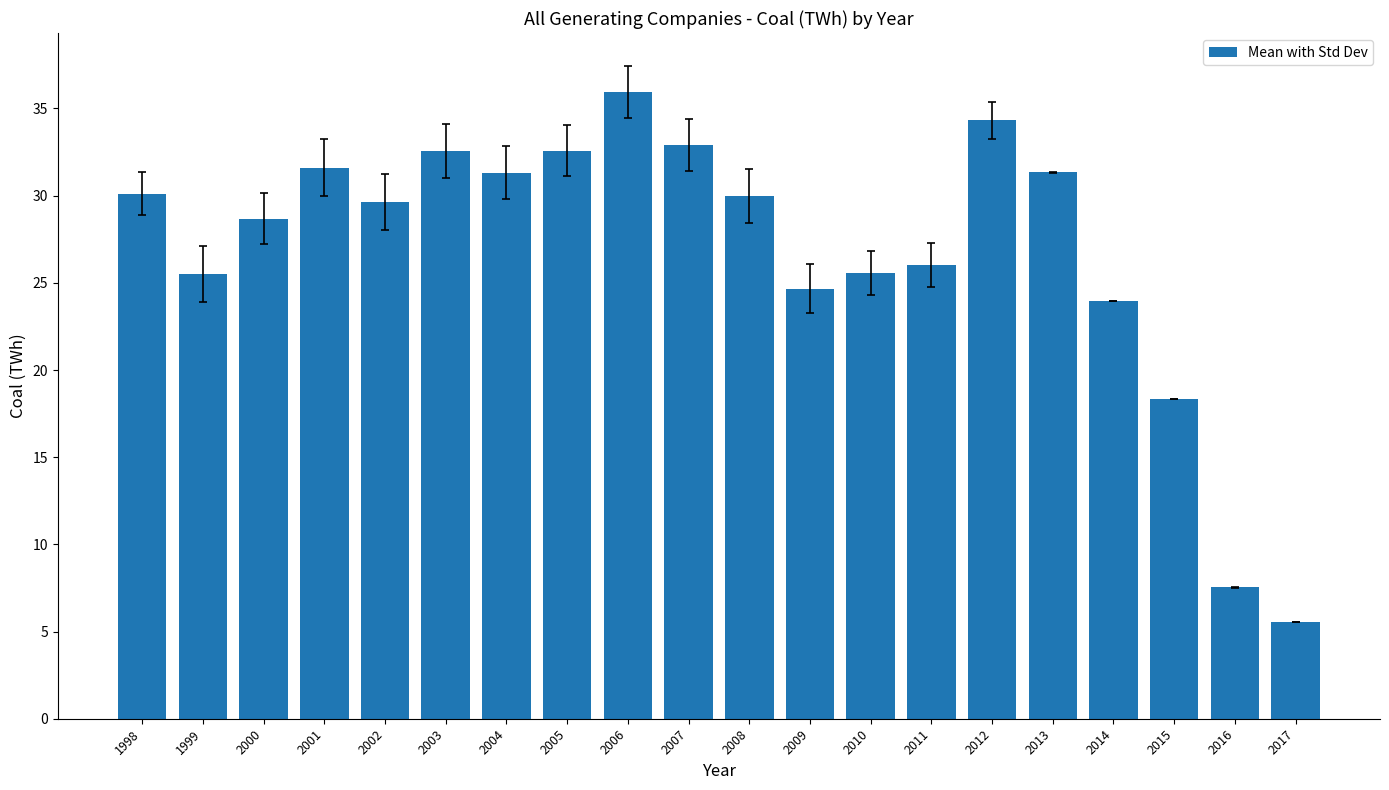

What is the sum of the values at 2010 and 2013?

56.9